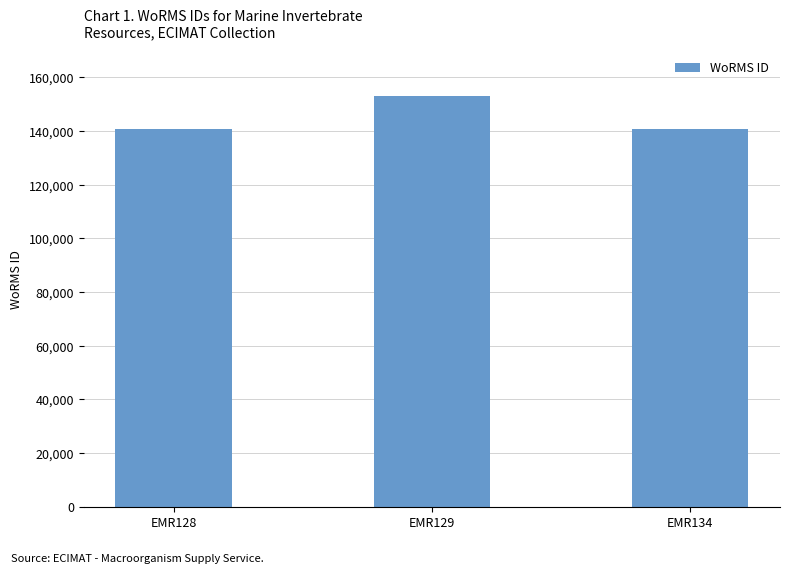

True or false: the data shows 153087 at EMR129.

True